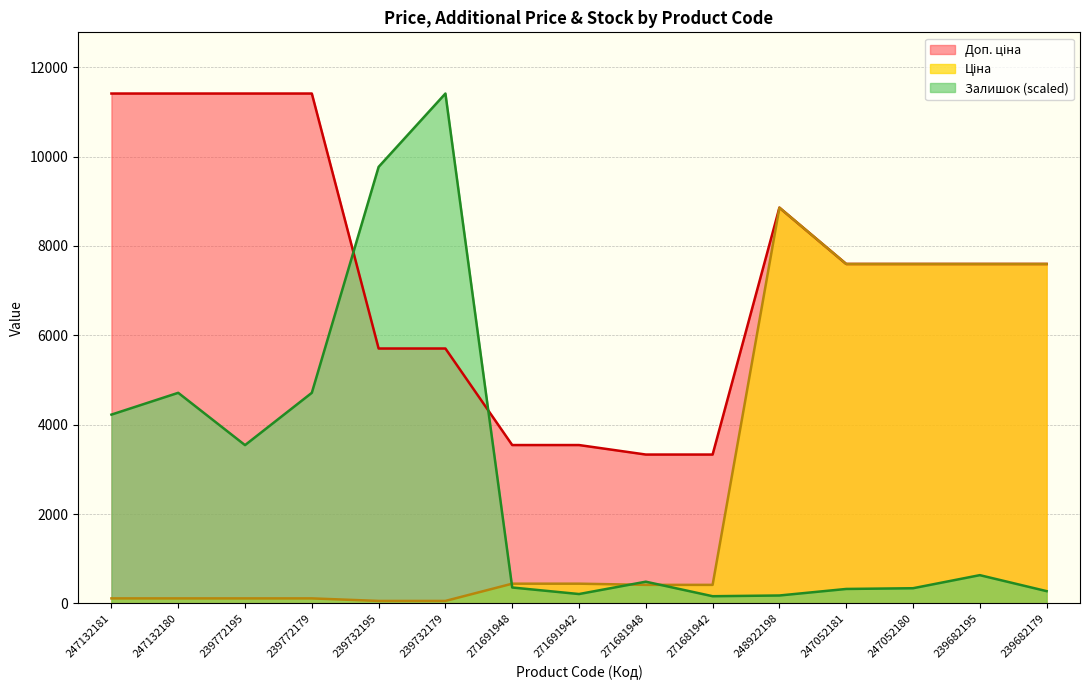

How many data points in Ціна are above 416?

9